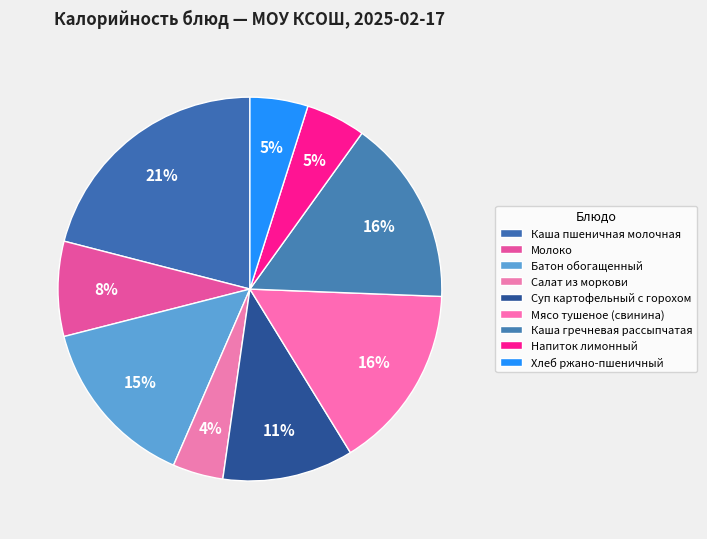

To the nearest percent, what is the difference between the Хлеб ржано-пшеничный and Суп картофельный с горохом slice percentages?

6%